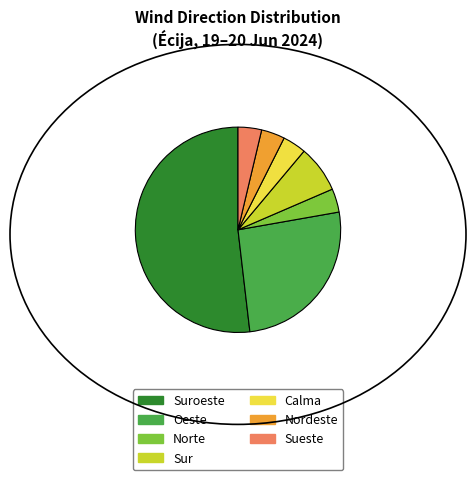

How many slices are in this pie chart?

7